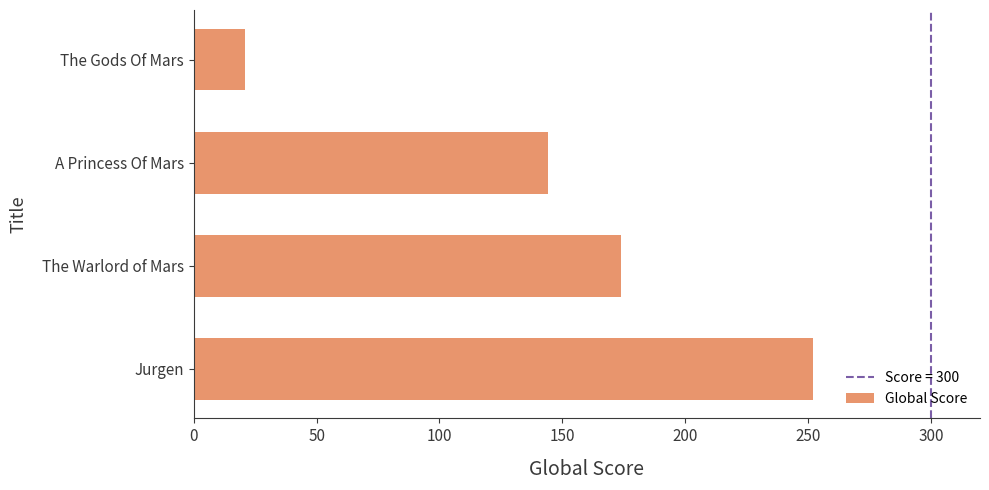

Rank the categories by value from lowest to highest.

The Gods Of Mars, A Princess Of Mars, The Warlord of Mars, Jurgen